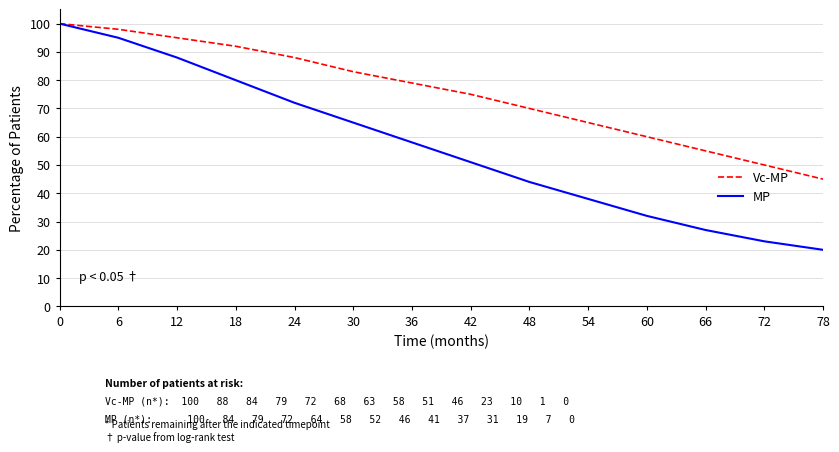

True or false: MP has a value of 77 at 42.

False